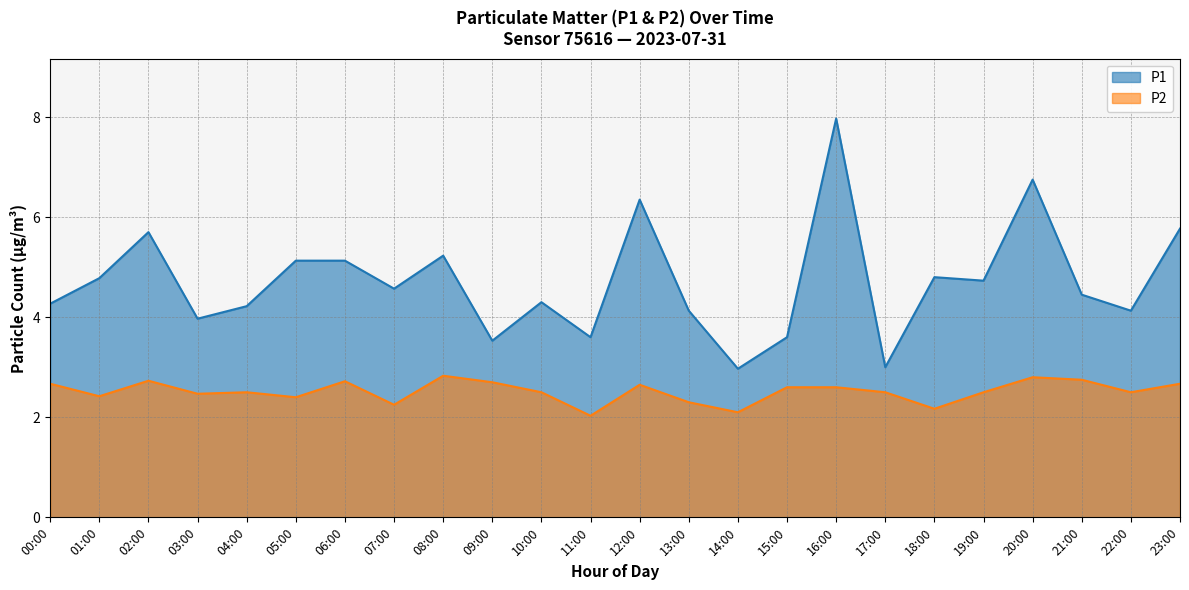

In P1, how many points are higher than both neighbors (excluding endpoints)?

7